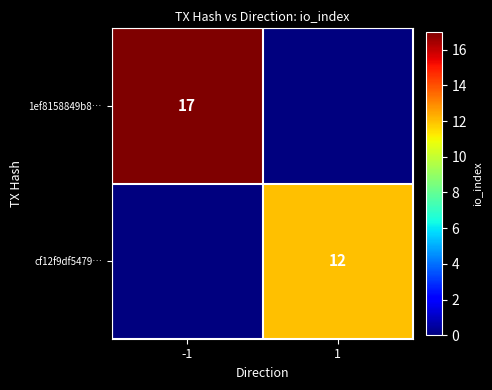

Which has a higher value, 1 or -1?

-1